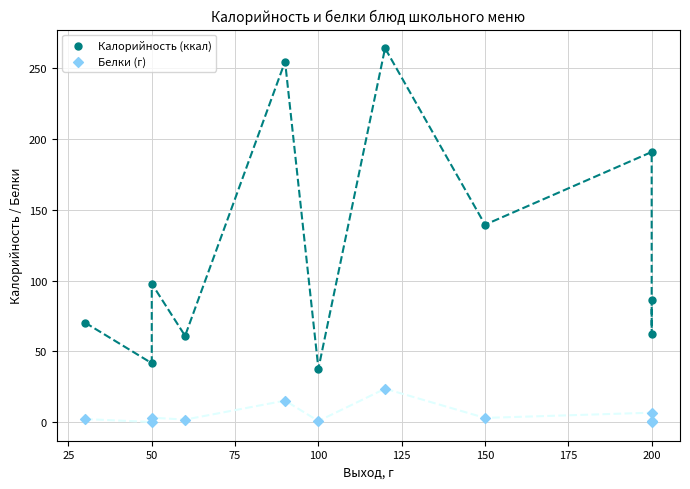

What is the X range (max minus min) for the scatter plot?

170.0